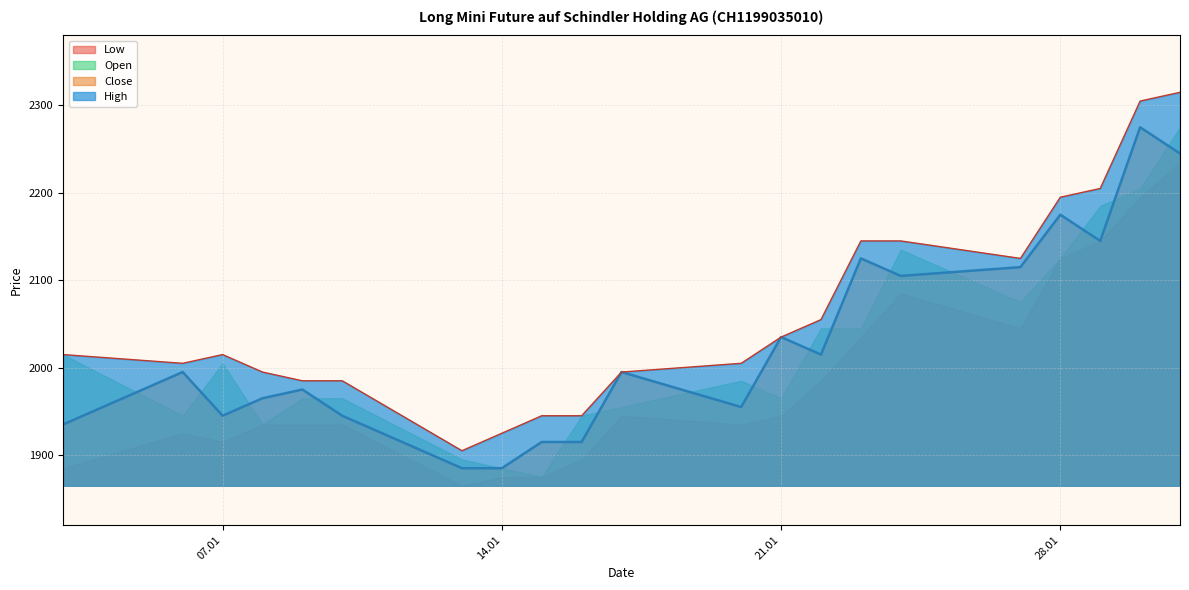

What position from the right is 15.01.2025?

13